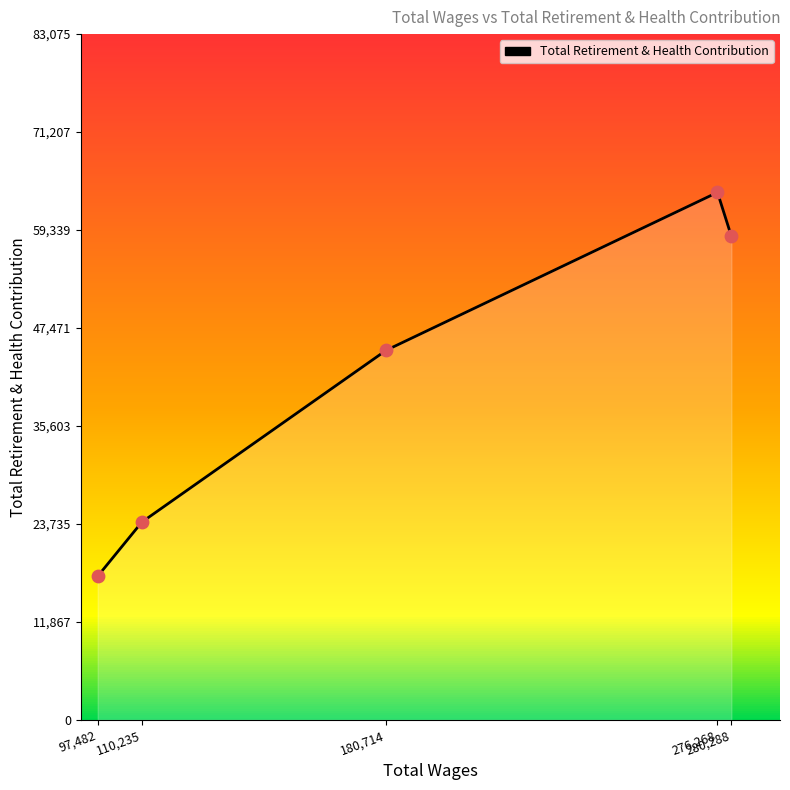

What is the change in value from 180,714 to 276,268?

+19124